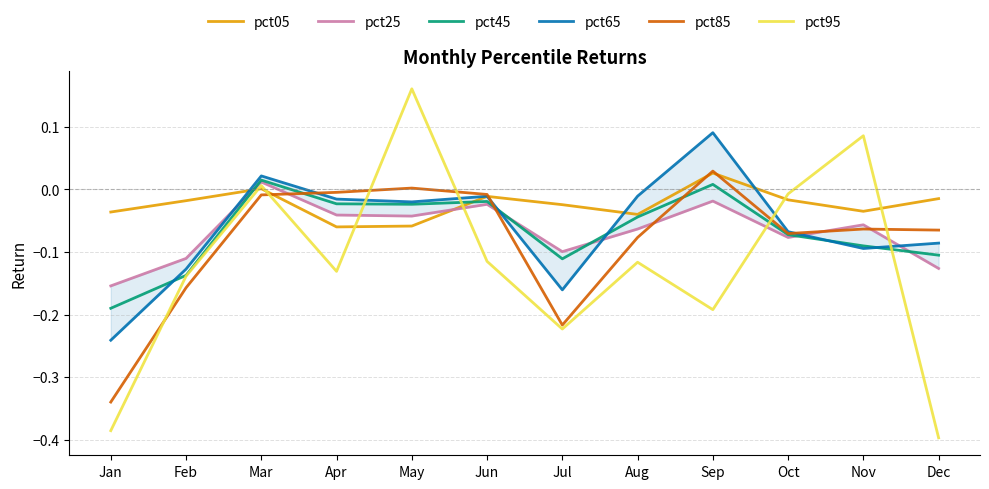

Reading right to left, transcribe all the data shown in this chart.

pct05: -0.0	-0.0	-0.0	0.0	-0.0	-0.0	-0.0	-0.1	-0.1	0.0	-0.0	-0.0
pct25: -0.1	-0.1	-0.1	-0.0	-0.1	-0.1	-0.0	-0.0	-0.0	0.0	-0.1	-0.2
pct45: -0.1	-0.1	-0.1	0.0	-0.0	-0.1	-0.0	-0.0	-0.0	0.0	-0.1	-0.2
pct65: -0.1	-0.1	-0.1	0.1	-0.0	-0.2	-0.0	-0.0	-0.0	0.0	-0.1	-0.2
pct85: -0.1	-0.1	-0.1	0.0	-0.1	-0.2	-0.0	0.0	-0.0	-0.0	-0.2	-0.3
pct95: -0.4	0.1	-0.0	-0.2	-0.1	-0.2	-0.1	0.2	-0.1	0.0	-0.1	-0.4